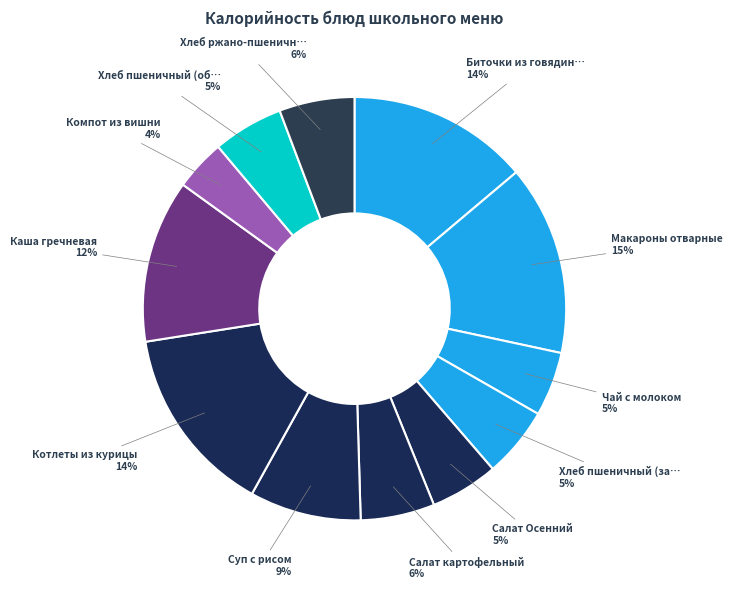

How many segments does this pie chart have?

12